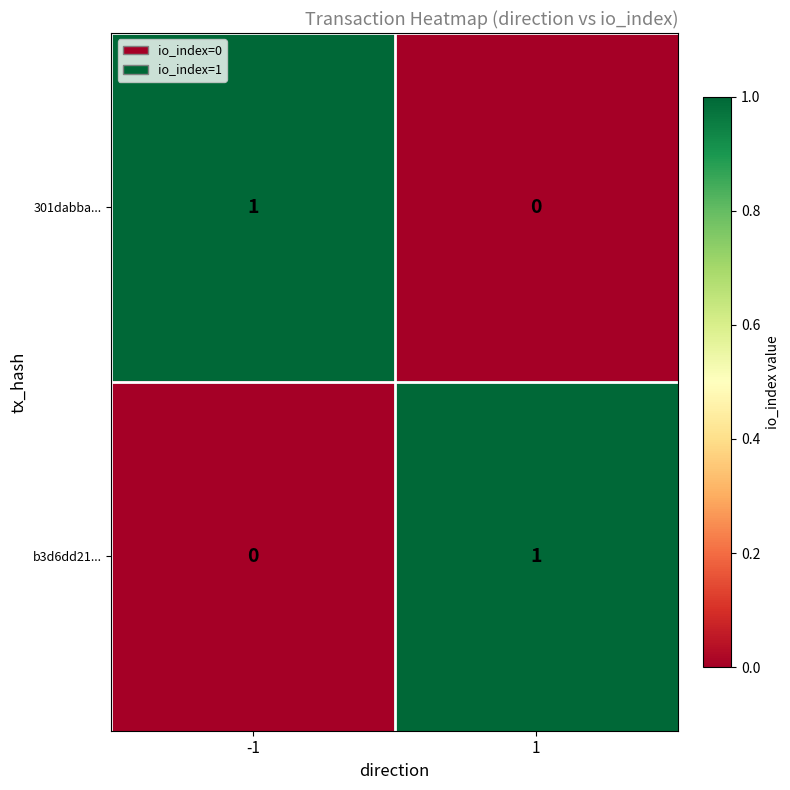

Rank the series at -1 from highest to lowest value.

301dabba..., b3d6dd21...